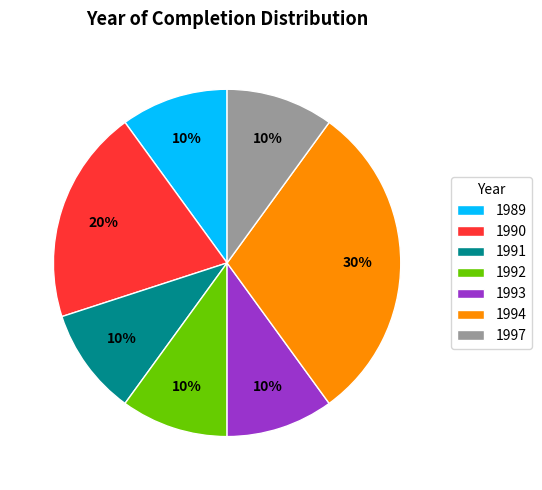

Does any single category account for the majority?

No